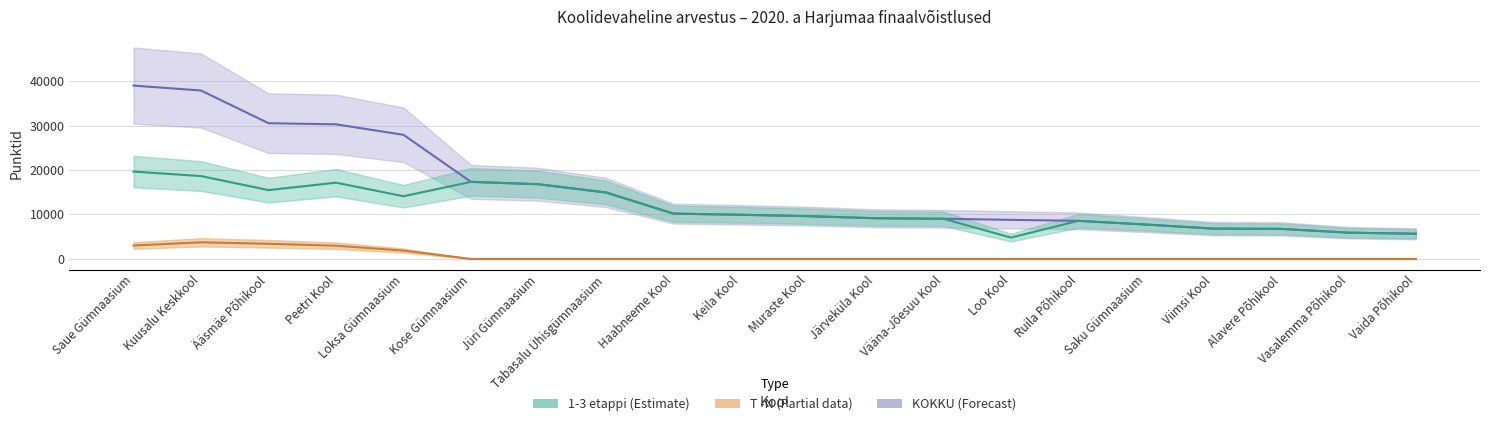

What is the spread (max minus min) of values at Saue Gümnaasium?

35951